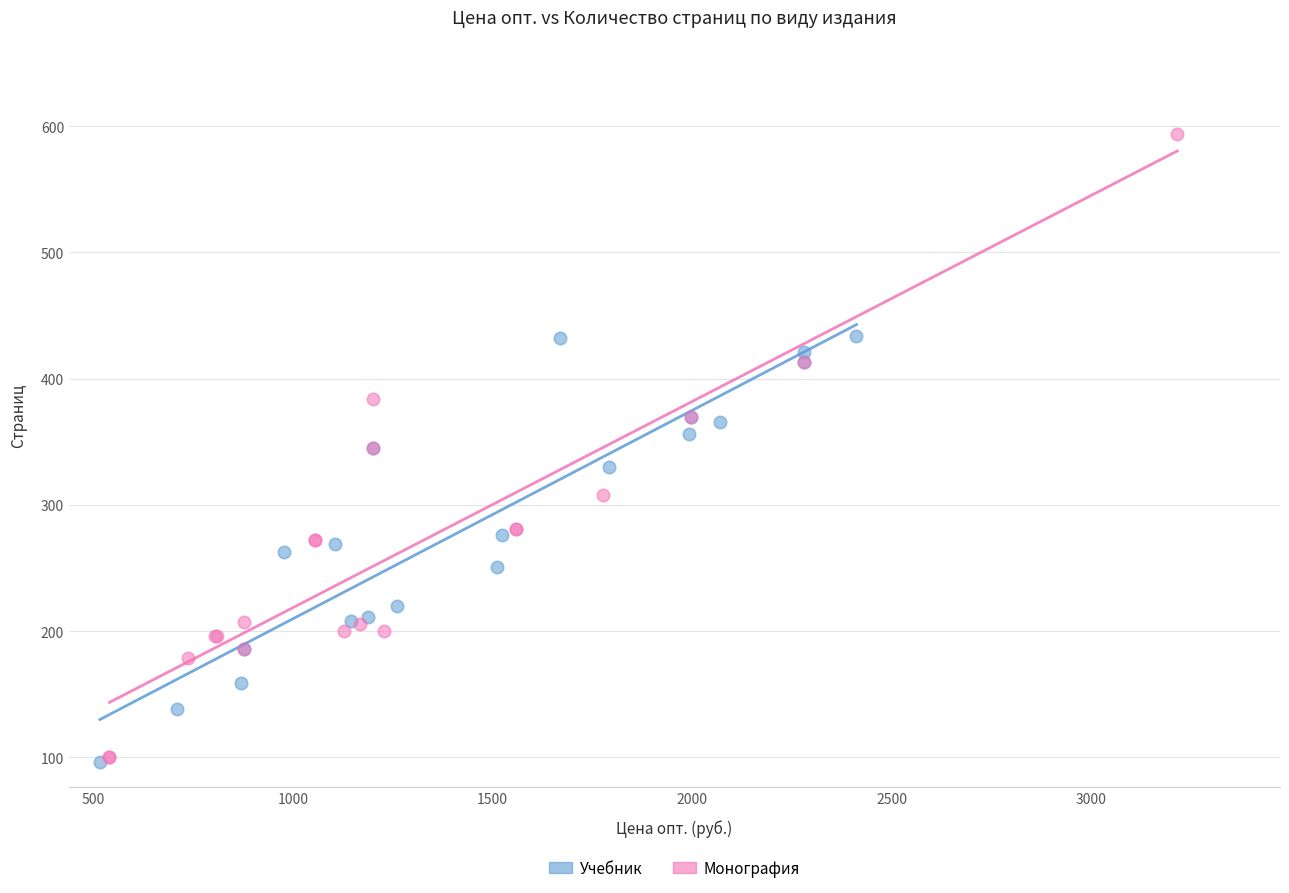

Which series contains the highest Y value?

Монография